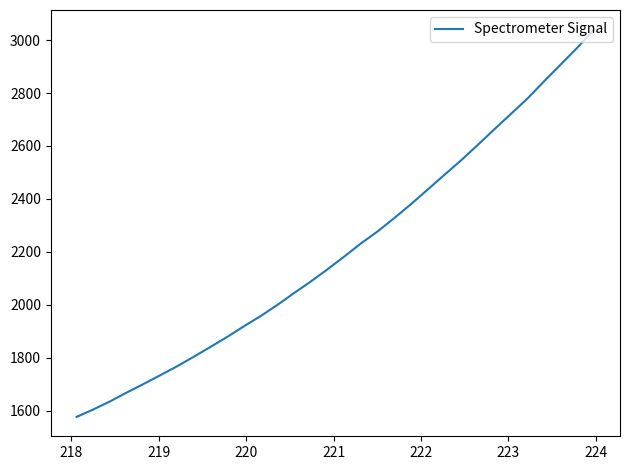

Count the number of data series in this chart.

1